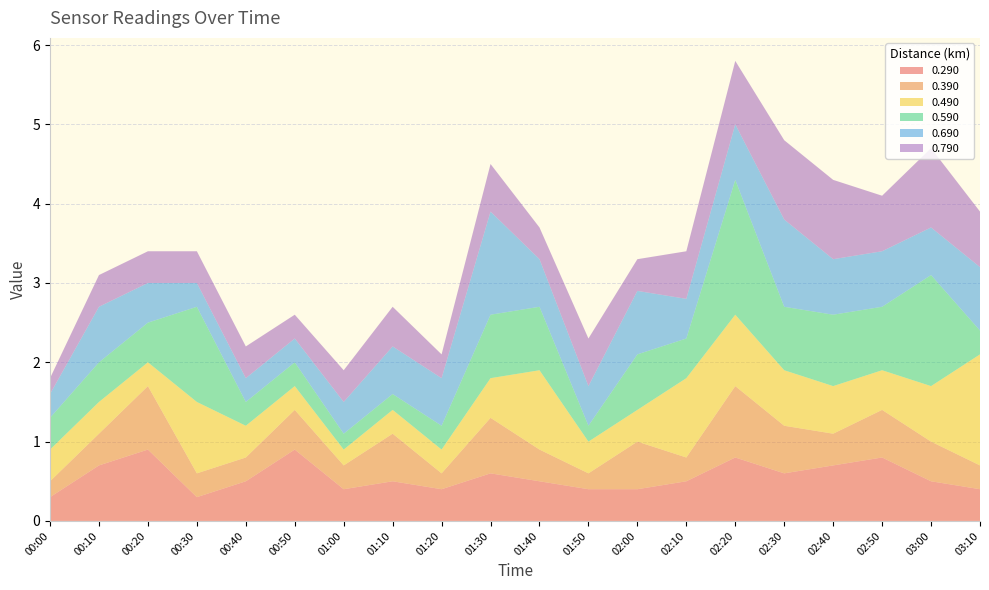

Reading left to right, what are all the values shown in this chart?

0.290: 00:00=0.3	00:10=0.7	00:20=0.9	00:30=0.3	00:40=0.5	00:50=0.9	01:00=0.4	01:10=0.5	01:20=0.4	01:30=0.6	01:40=0.5	01:50=0.4	02:00=0.4	02:10=0.5	02:20=0.8	02:30=0.6	02:40=0.7	02:50=0.8	03:00=0.5	03:10=0.4
0.390: 00:00=0.2	00:10=0.4	00:20=0.8	00:30=0.3	00:40=0.3	00:50=0.5	01:00=0.3	01:10=0.6	01:20=0.2	01:30=0.7	01:40=0.4	01:50=0.2	02:00=0.6	02:10=0.3	02:20=0.9	02:30=0.6	02:40=0.4	02:50=0.6	03:00=0.5	03:10=0.3
0.490: 00:00=0.4	00:10=0.4	00:20=0.3	00:30=0.9	00:40=0.4	00:50=0.3	01:00=0.2	01:10=0.3	01:20=0.3	01:30=0.5	01:40=1.0	01:50=0.4	02:00=0.4	02:10=1.0	02:20=0.9	02:30=0.7	02:40=0.6	02:50=0.5	03:00=0.7	03:10=1.4
0.590: 00:00=0.4	00:10=0.5	00:20=0.5	00:30=1.2	00:40=0.3	00:50=0.3	01:00=0.2	01:10=0.2	01:20=0.3	01:30=0.8	01:40=0.8	01:50=0.2	02:00=0.7	02:10=0.5	02:20=1.7	02:30=0.8	02:40=0.9	02:50=0.8	03:00=1.4	03:10=0.3
0.690: 00:00=0.3	00:10=0.7	00:20=0.5	00:30=0.3	00:40=0.3	00:50=0.3	01:00=0.4	01:10=0.6	01:20=0.6	01:30=1.3	01:40=0.6	01:50=0.5	02:00=0.8	02:10=0.5	02:20=0.7	02:30=1.1	02:40=0.7	02:50=0.7	03:00=0.6	03:10=0.8
0.790: 00:00=0.2	00:10=0.4	00:20=0.4	00:30=0.4	00:40=0.4	00:50=0.3	01:00=0.4	01:10=0.5	01:20=0.3	01:30=0.6	01:40=0.4	01:50=0.6	02:00=0.4	02:10=0.6	02:20=0.8	02:30=1.0	02:40=1.0	02:50=0.7	03:00=1.0	03:10=0.7